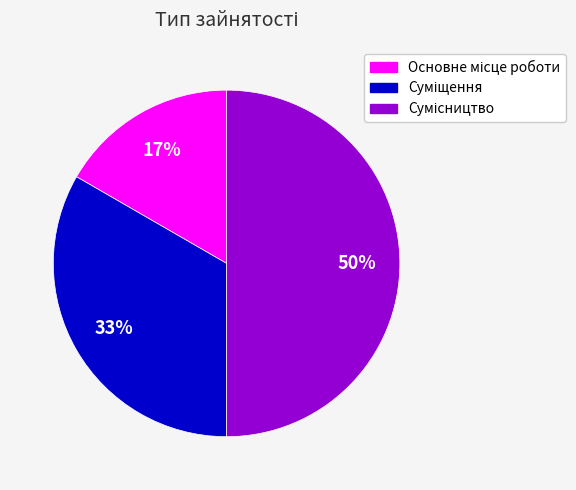

To the nearest percent, what is the difference between the largest and smallest slice percentages?

33%